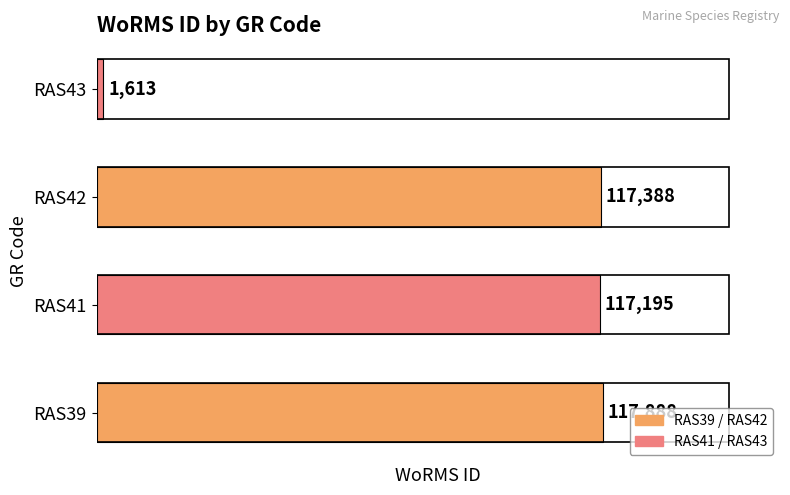

Reading bottom to top, extract all data points from this chart.

117888	117195	117388	1613